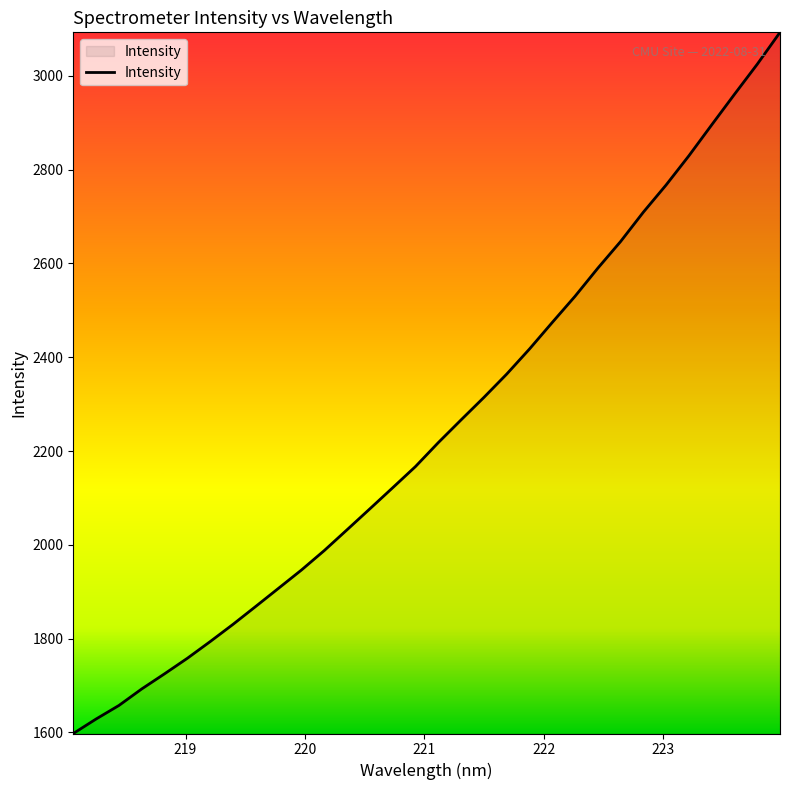

What is the maximum value shown in the chart?

3092.9